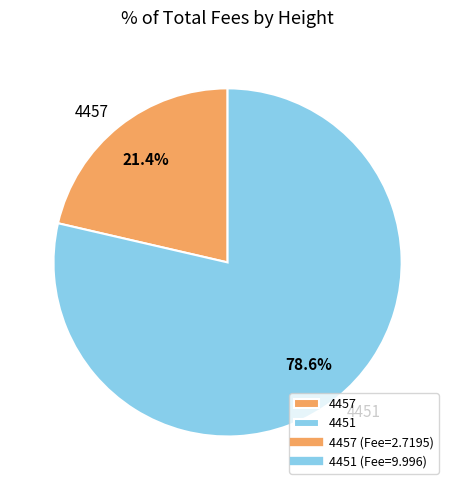

Is there any slice that represents more than half of the pie?

Yes